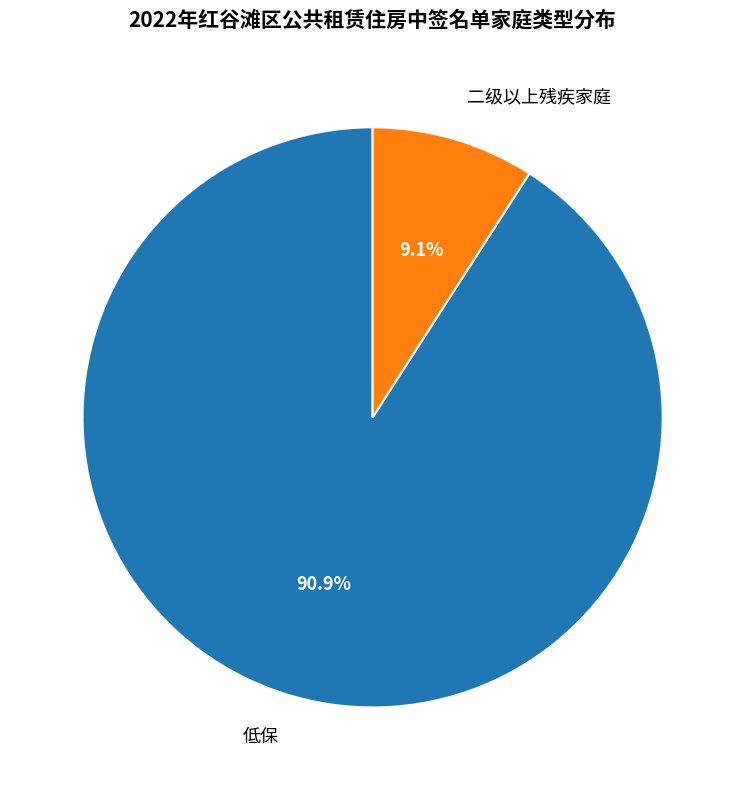

How much of the chart is everything except 二级以上残疾家庭?

90.9%